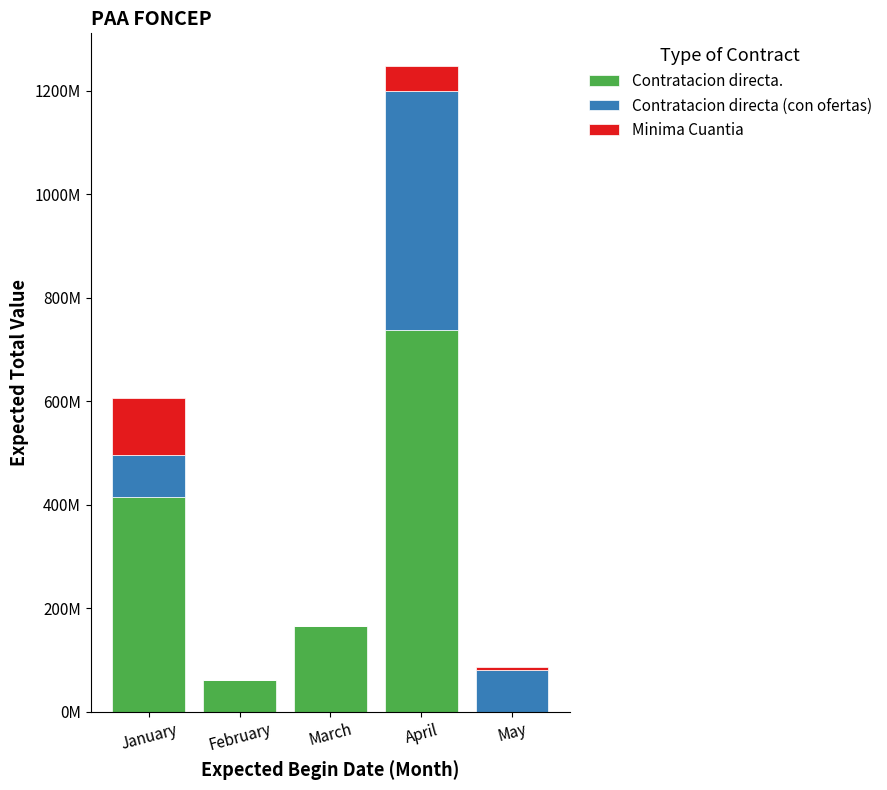

What are all the series names shown in the legend?

Contratacion directa., Contratacion directa (con ofertas), Minima Cuantia